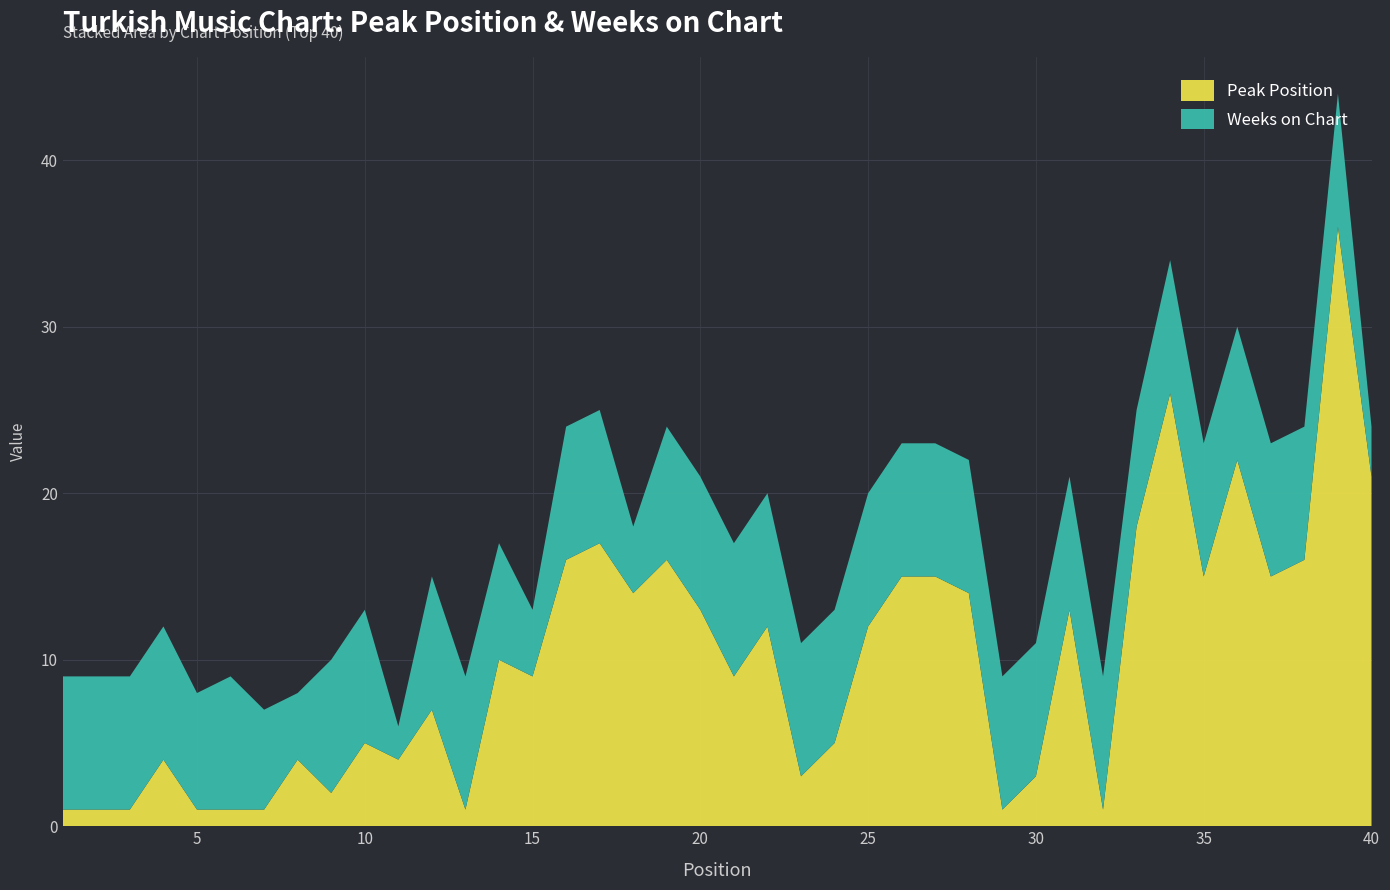

Reading left to right, what are all the values shown in this chart?

Peak Position: 1=1	2=1	3=1	4=4	5=1	6=1	7=1	8=4	9=2	10=5	11=4	12=7	13=1	14=10	15=9	16=16	17=17	18=14	19=16	20=13	21=9	22=12	23=3	24=5	25=12	26=15	27=15	28=14	29=1	30=3	31=13	32=1	33=18	34=26	35=15	36=22	37=15	38=16	39=36	40=21
Weeks on Chart: 1=8	2=8	3=8	4=8	5=7	6=8	7=6	8=4	9=8	10=8	11=2	12=8	13=8	14=7	15=4	16=8	17=8	18=4	19=8	20=8	21=8	22=8	23=8	24=8	25=8	26=8	27=8	28=8	29=8	30=8	31=8	32=8	33=7	34=8	35=8	36=8	37=8	38=8	39=8	40=3